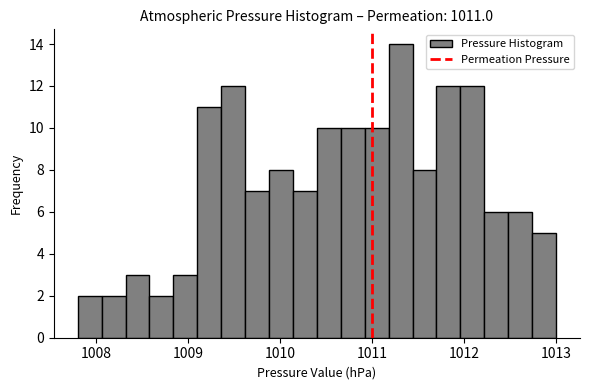

Around what value on the x-axis is the tallest bar? Give the approximate position of its centre, as read against the axis.

1011.3